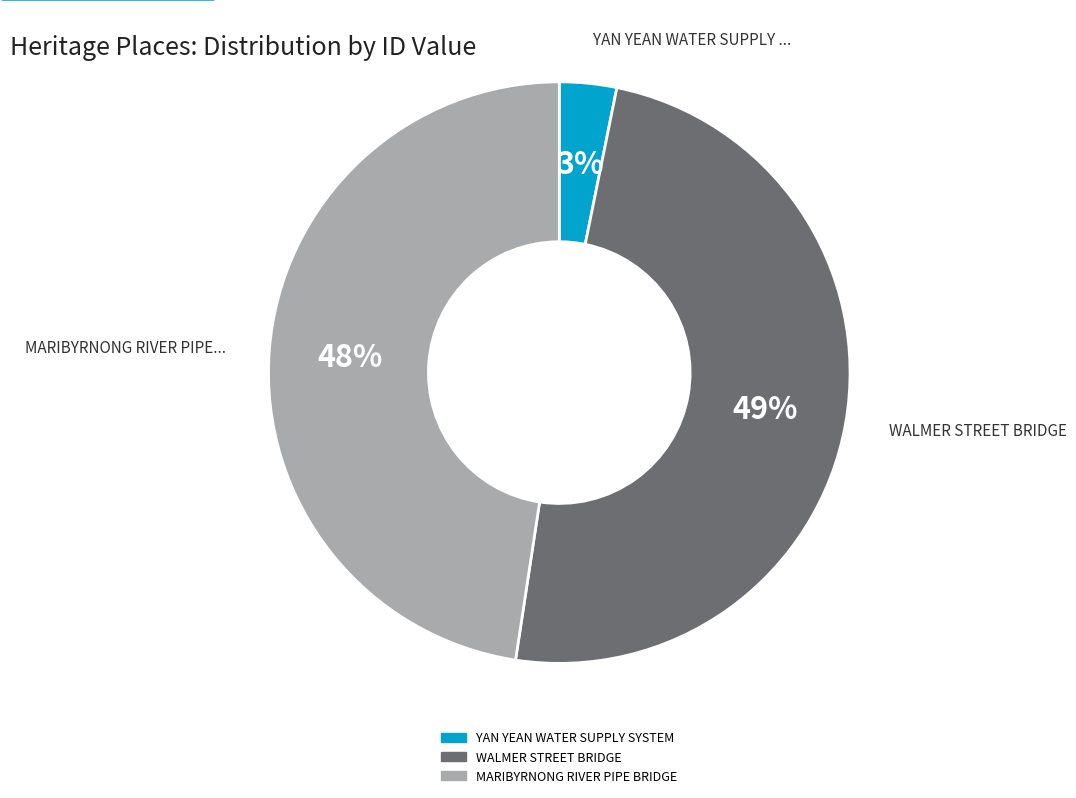

Is there a majority slice in this chart?

No